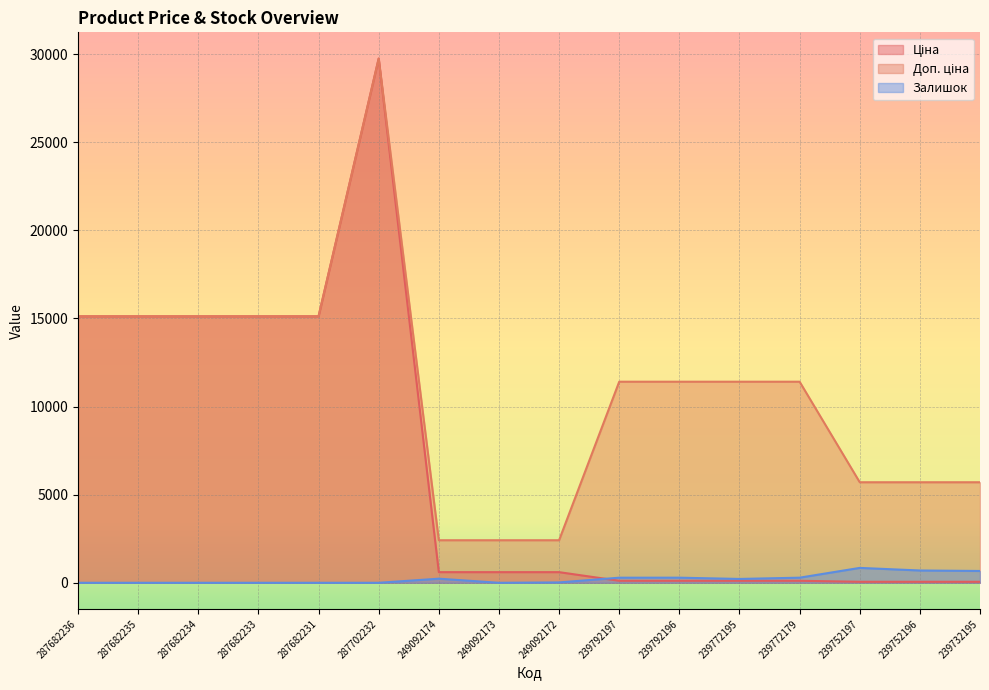

How many lines are shown in the chart?

3